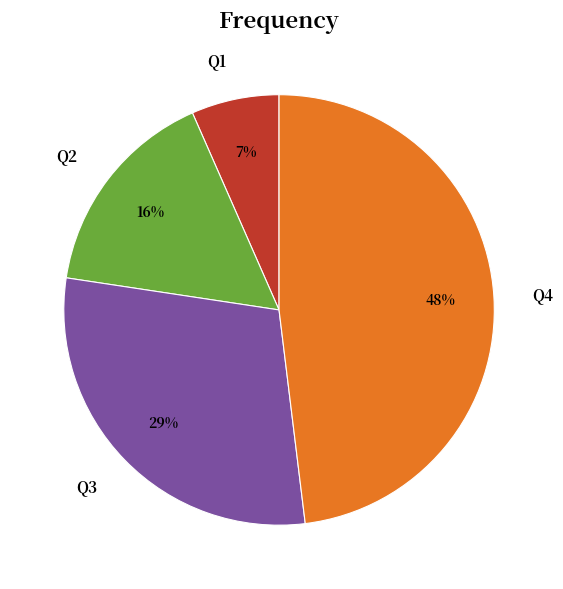

Rank the categories by value from highest to lowest.

Q4, Q3, Q2, Q1